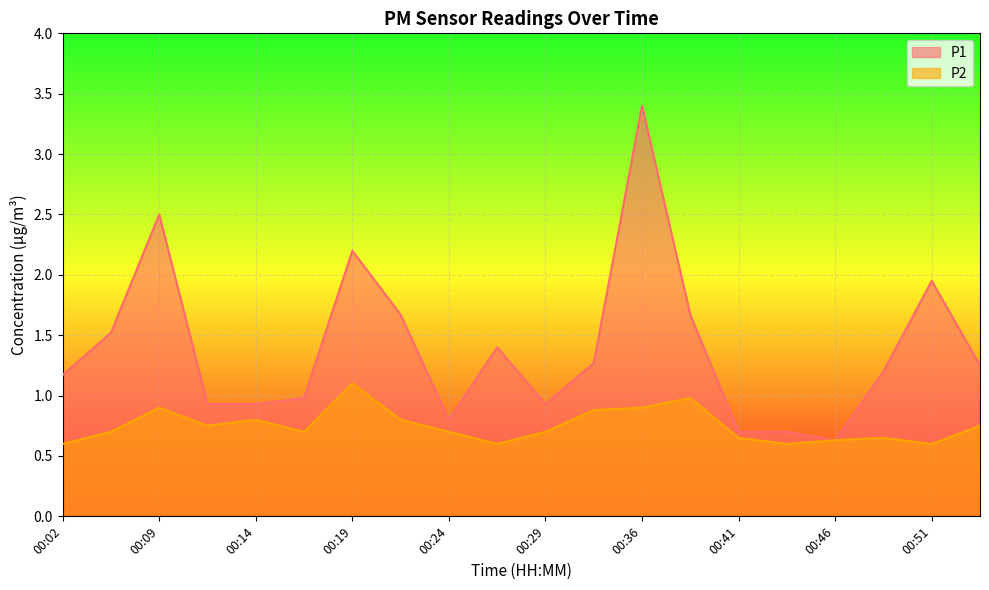

List the series in order of their peak value, lowest first.

P2, P1